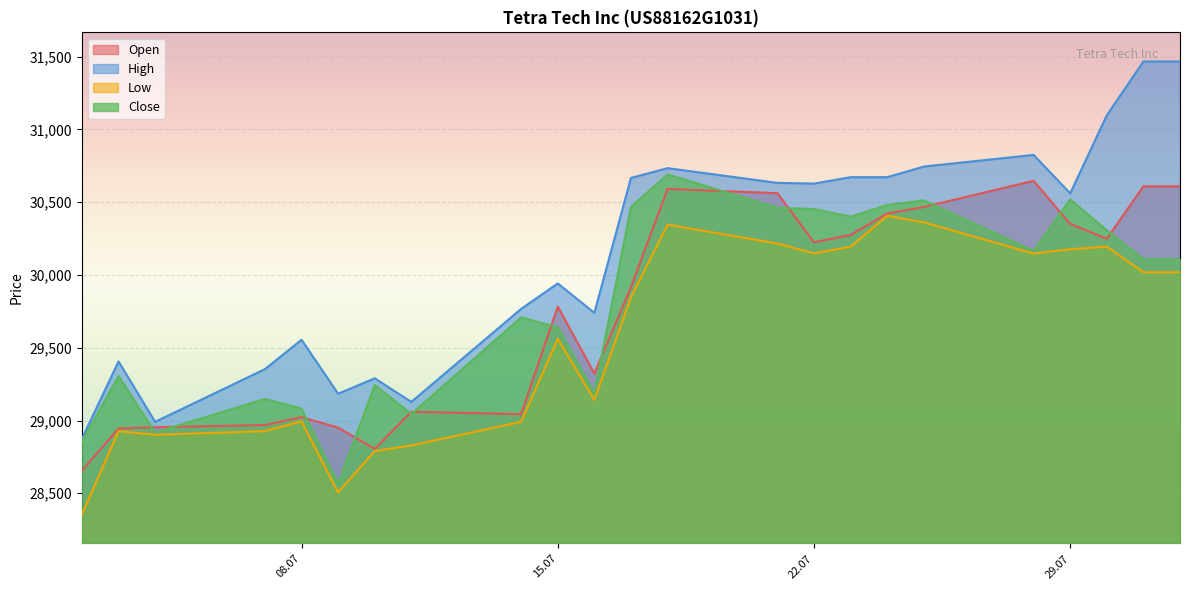

What is the minimum value for Open?

28656